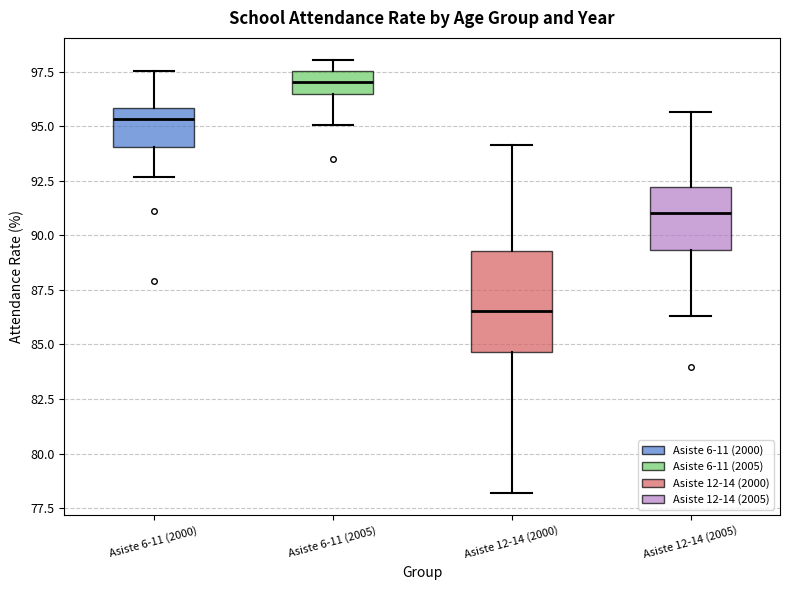

Which box is the tallest, from its lower edge to its upper edge?

Asiste 12-14 (2000)